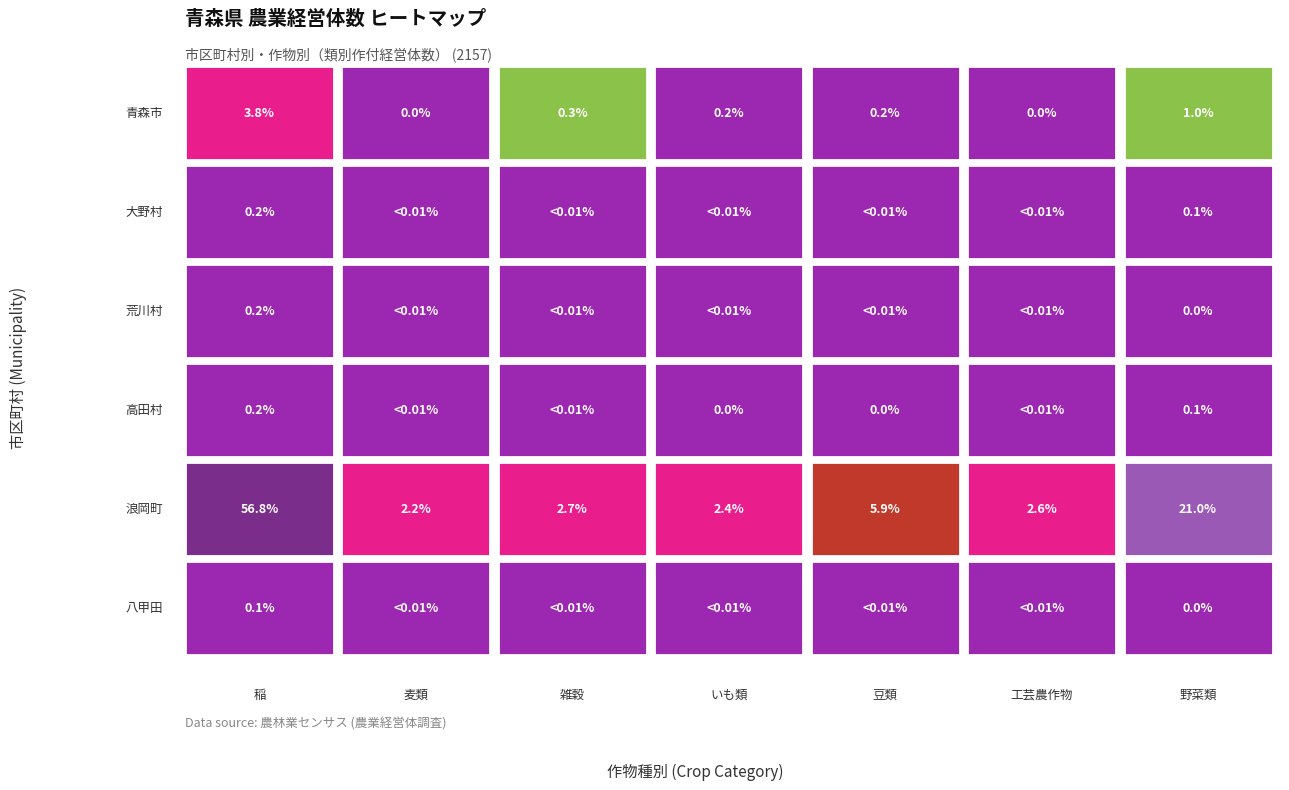

Rank the series by their maximum value, from highest to lowest.

浪岡町, 青森市, 荒川村, 高田村, 大野村, 八甲田